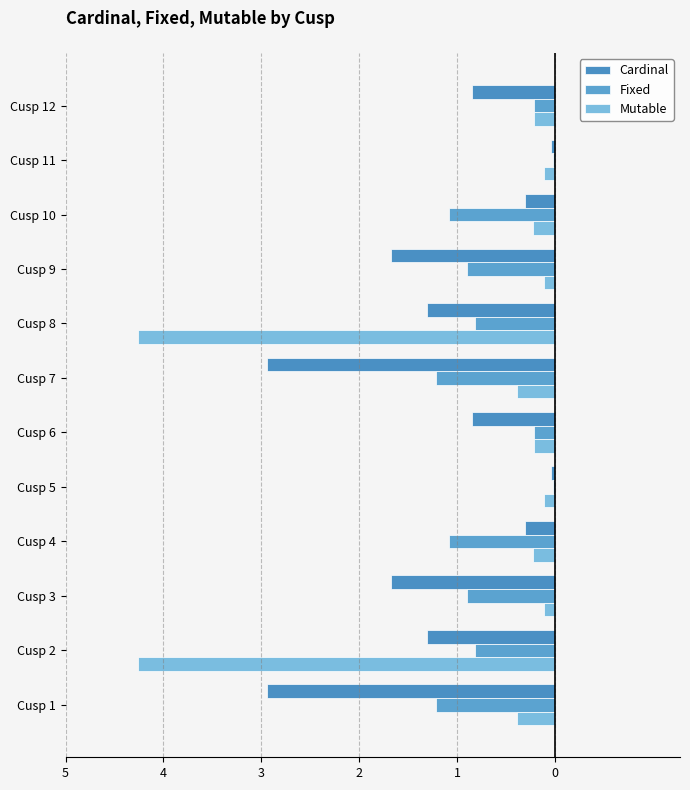

Reading right to left, extract all data points from this chart.

Cardinal: -0.8	-0.0	-0.3	-1.7	-1.3	-2.9	-0.8	-0.0	-0.3	-1.7	-1.3	-2.9
Fixed: -0.2	-0.0	-1.1	-0.9	-0.8	-1.2	-0.2	-0.0	-1.1	-0.9	-0.8	-1.2
Mutable: -0.2	-0.1	-0.2	-0.1	-4.3	-0.4	-0.2	-0.1	-0.2	-0.1	-4.3	-0.4